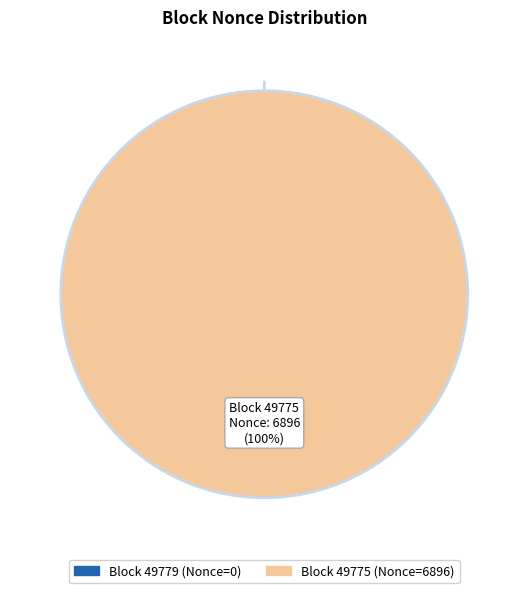

How much of the chart is everything except 49779?

100.0%